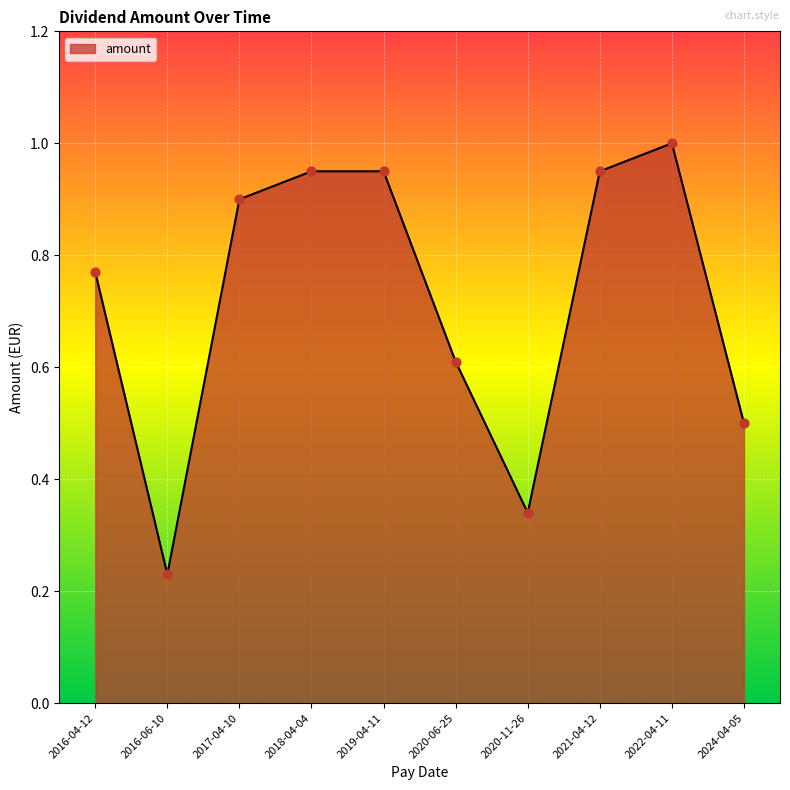

Between 2020-06-25 and 2016-06-10, which is larger?

2020-06-25